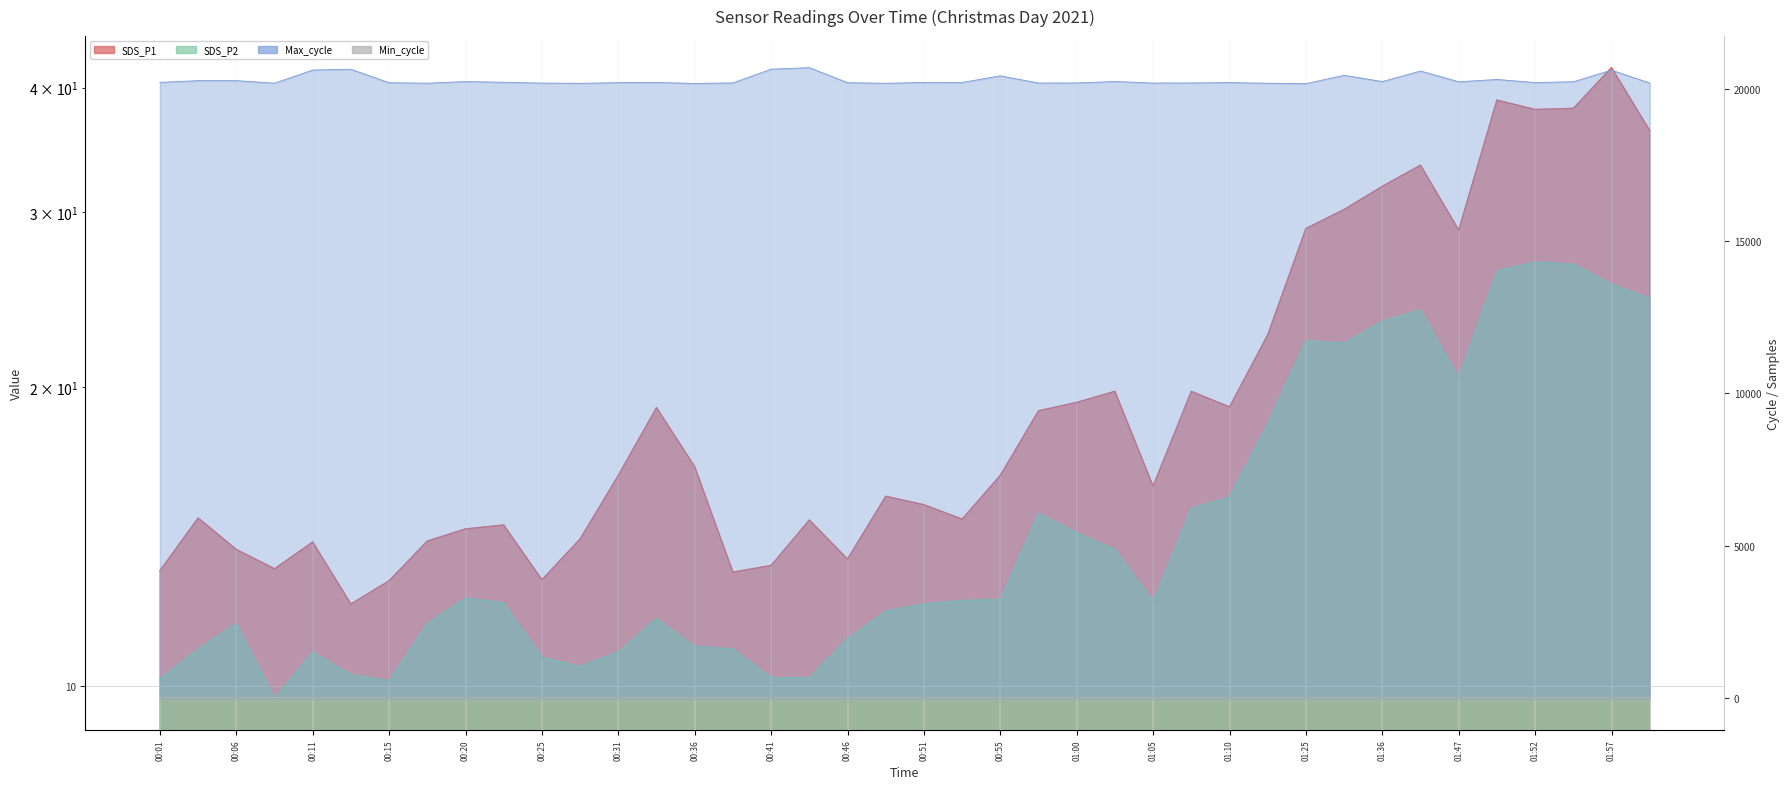

At which category is the sum across all series the highest?

00:43